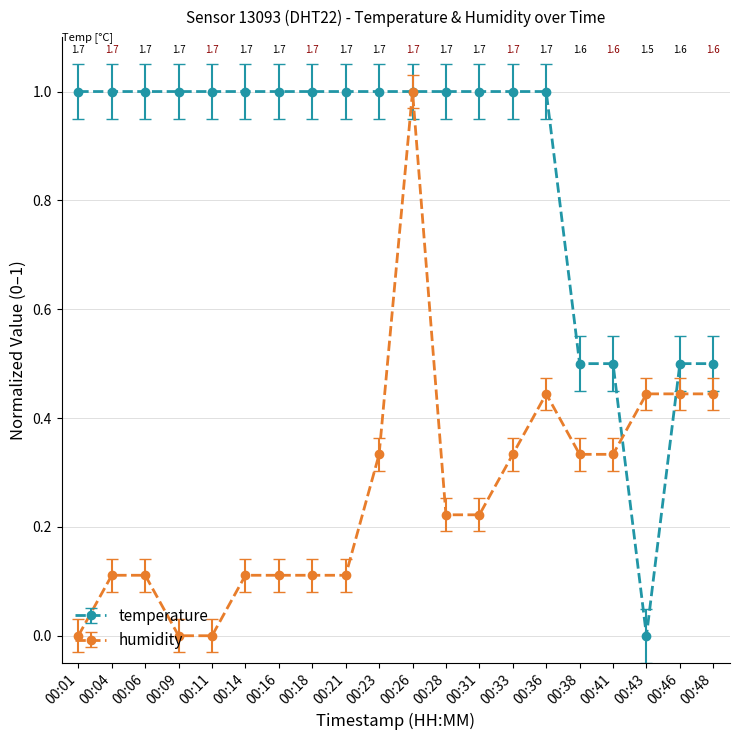

What is the difference between the highest and lowest values at 00:31?

0.8